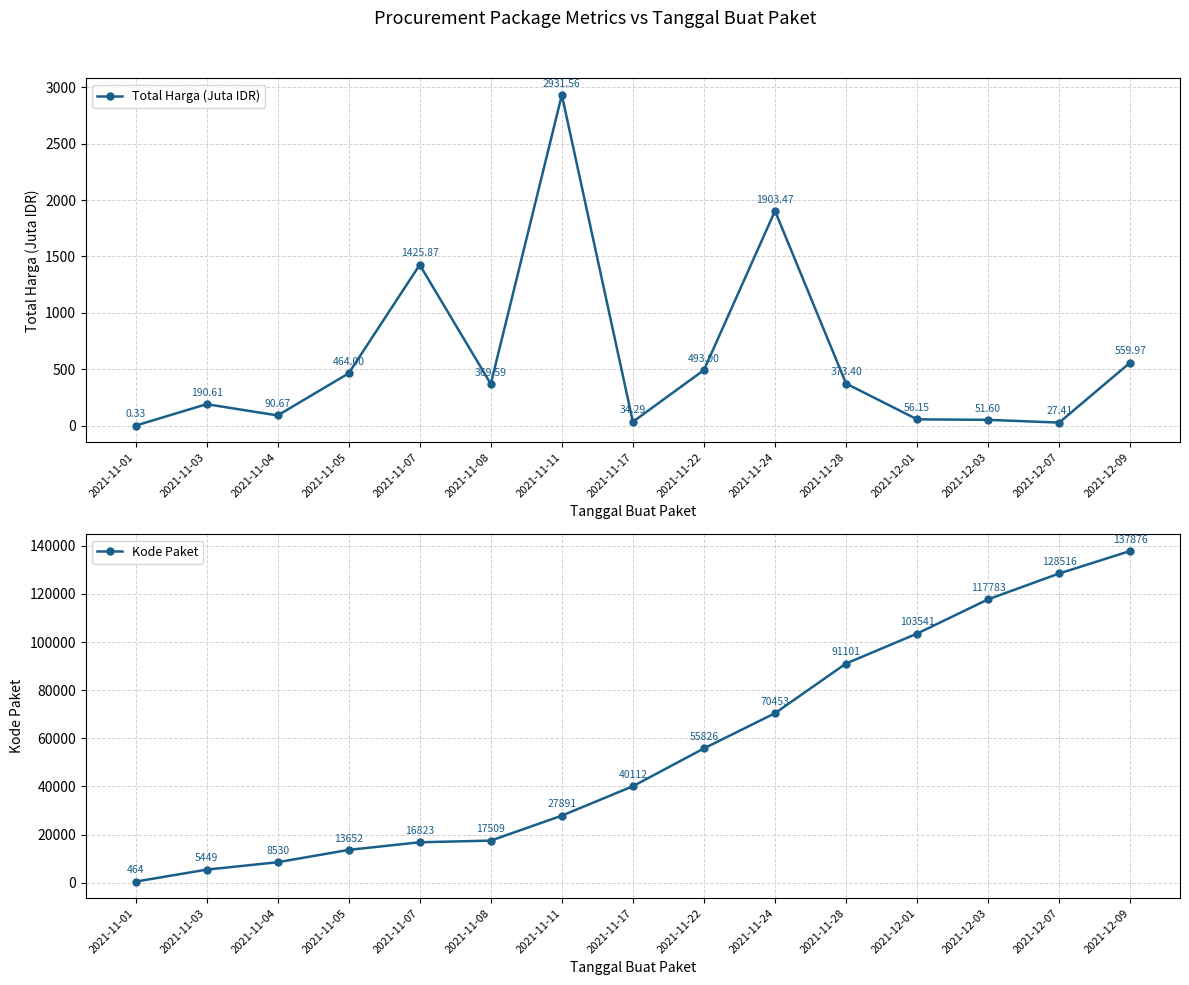

Reading right to left, extract all data points from this chart.

Total Harga (Juta IDR): 2021-12-09=560.0	2021-12-07=27.4	2021-12-03=51.6	2021-12-01=56.2	2021-11-28=373.4	2021-11-24=1903.5	2021-11-22=493.0	2021-11-17=34.3	2021-11-11=2931.6	2021-11-08=369.6	2021-11-07=1425.9	2021-11-05=464.0	2021-11-04=90.7	2021-11-03=190.6	2021-11-01=0.3
Kode Paket: 2021-12-09=137876.0	2021-12-07=128516.0	2021-12-03=117783.0	2021-12-01=103541.0	2021-11-28=91101.0	2021-11-24=70453.0	2021-11-22=55826.0	2021-11-17=40112.0	2021-11-11=27891.0	2021-11-08=17509.0	2021-11-07=16823.0	2021-11-05=13652.0	2021-11-04=8530.0	2021-11-03=5449.0	2021-11-01=464.0